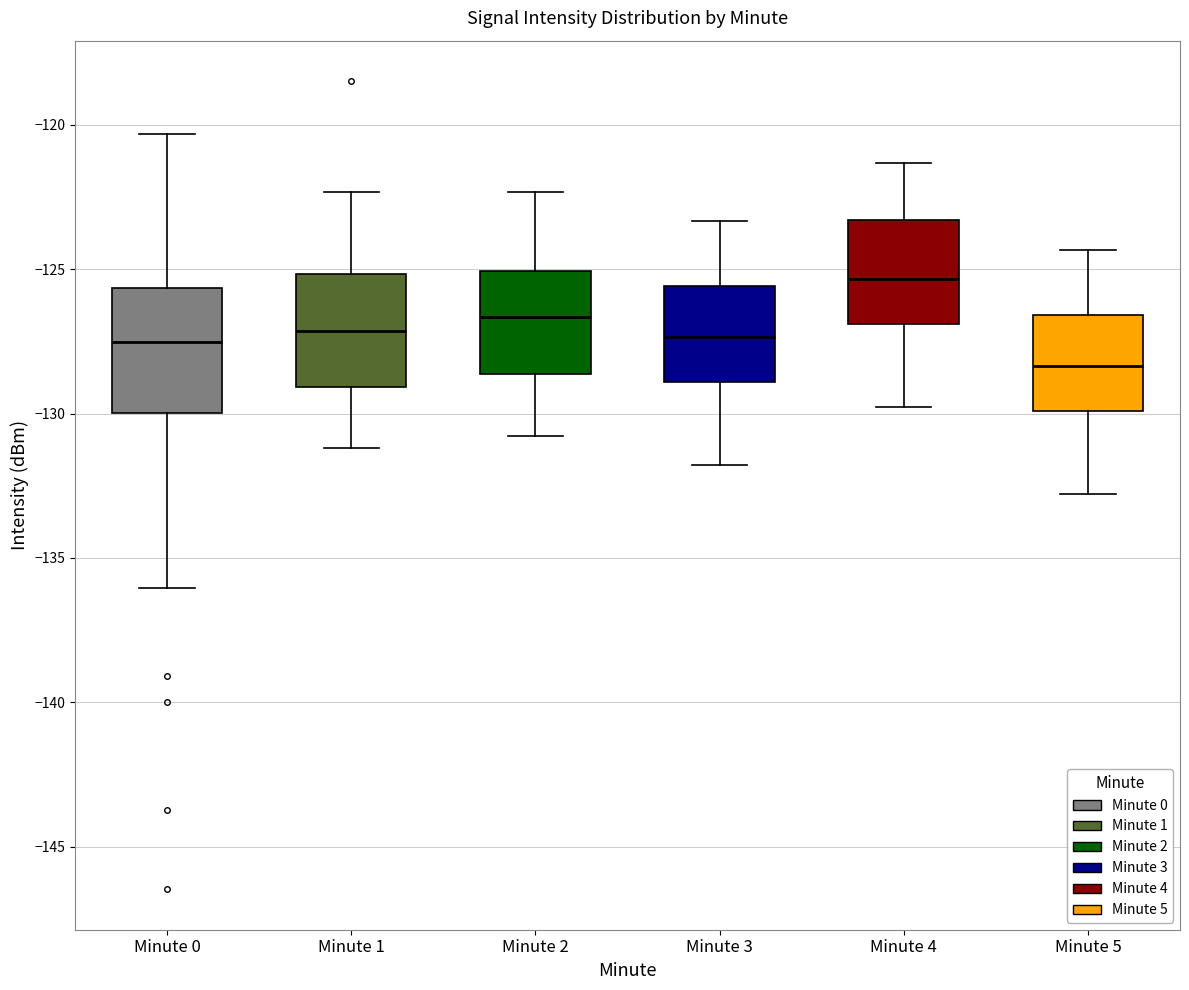

Which box has the lowest median line?

Minute 5